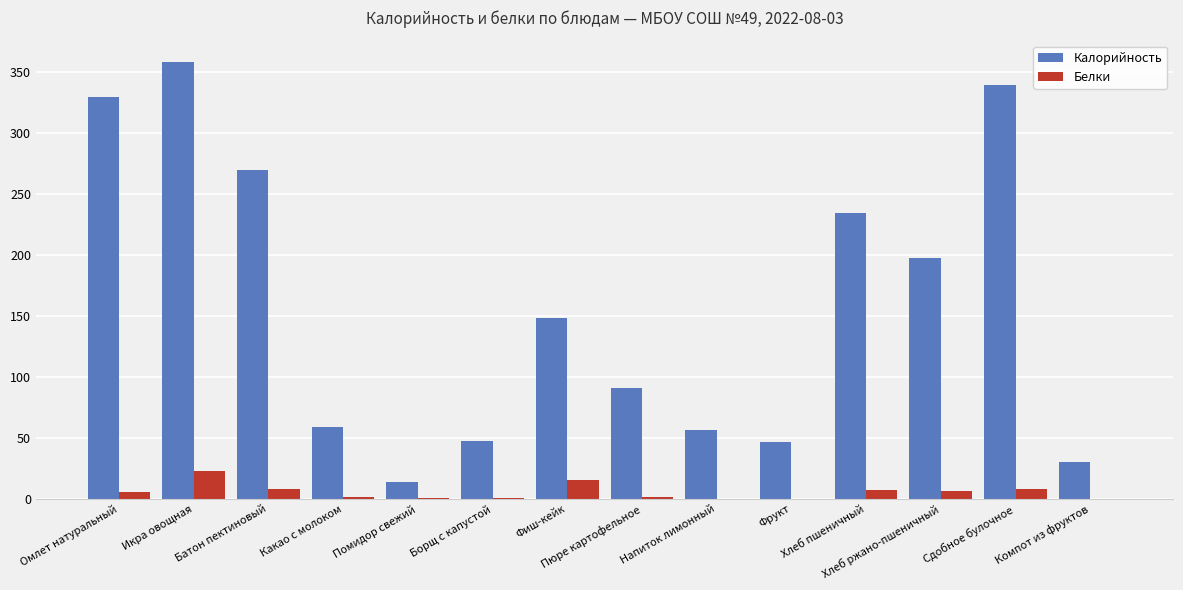

What is the approximate value of Калорийность at Фрукт?

47.0